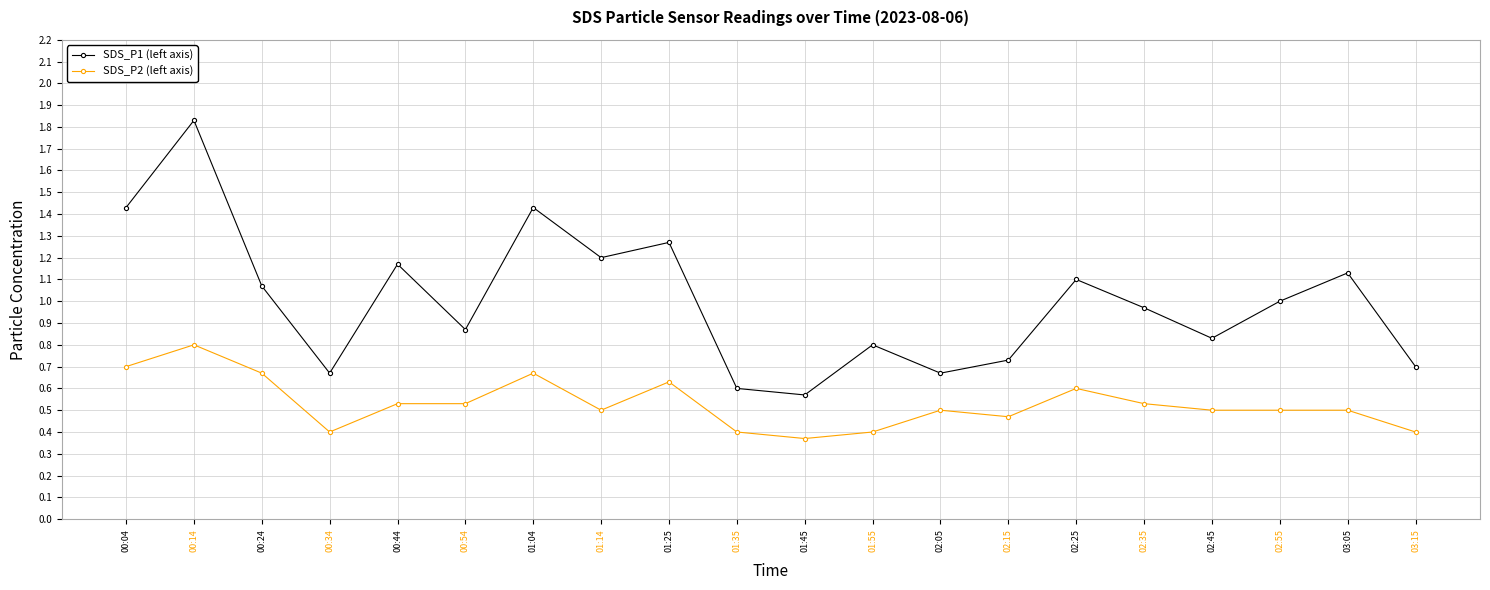

Does the chart have visible grid lines?

Yes